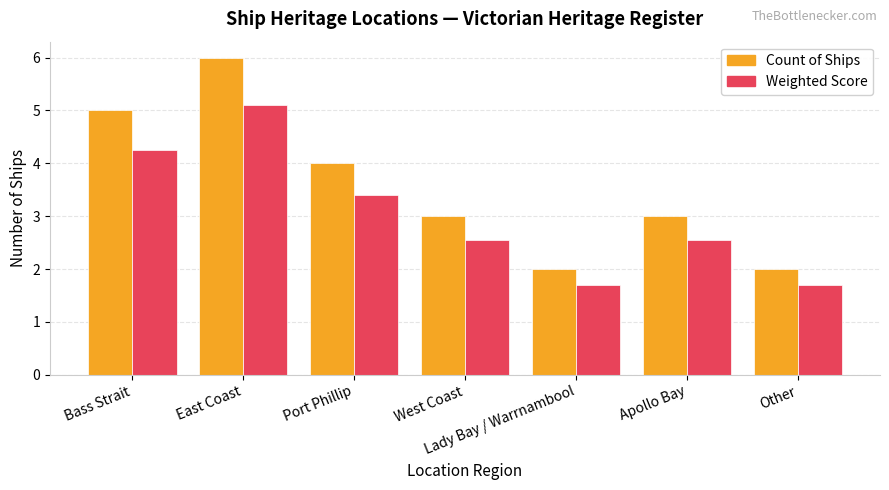

Which category has the highest value in the Count of Ships series?

East Coast